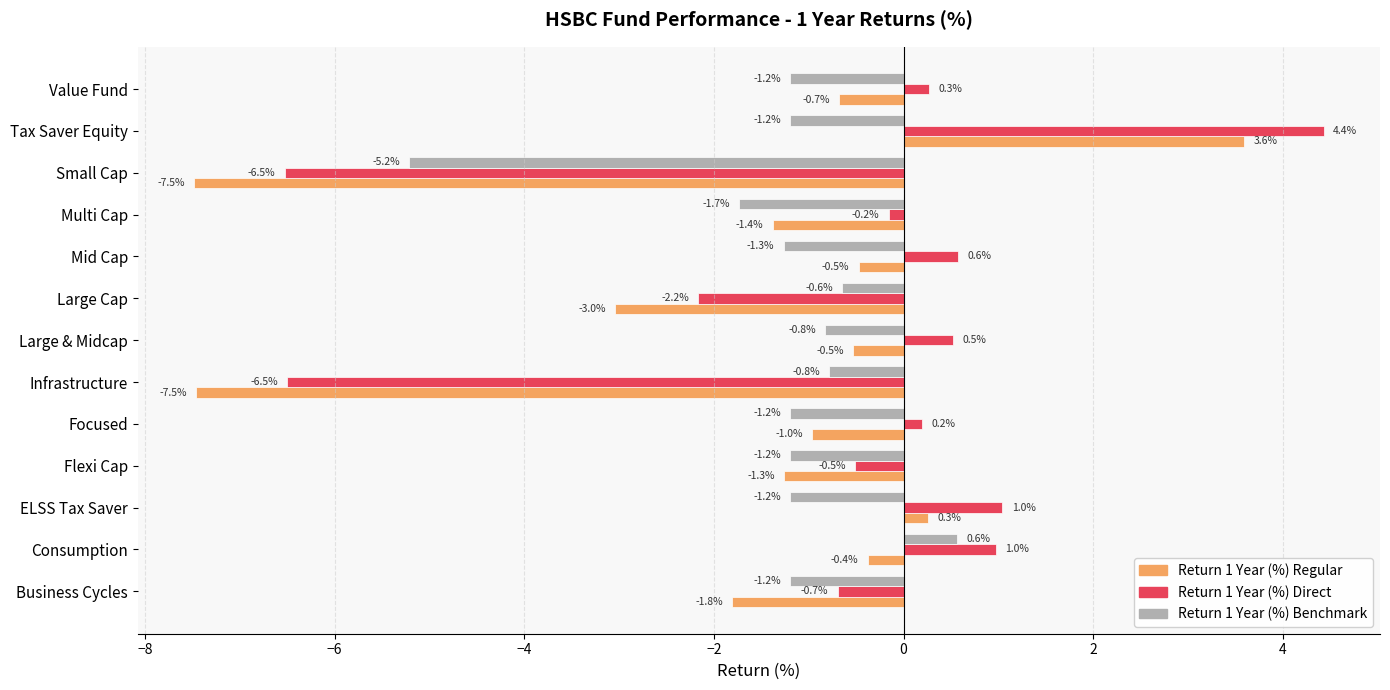

What is the difference between the maximum and minimum values in the Return 1 Year (%) Benchmark series?

5.8